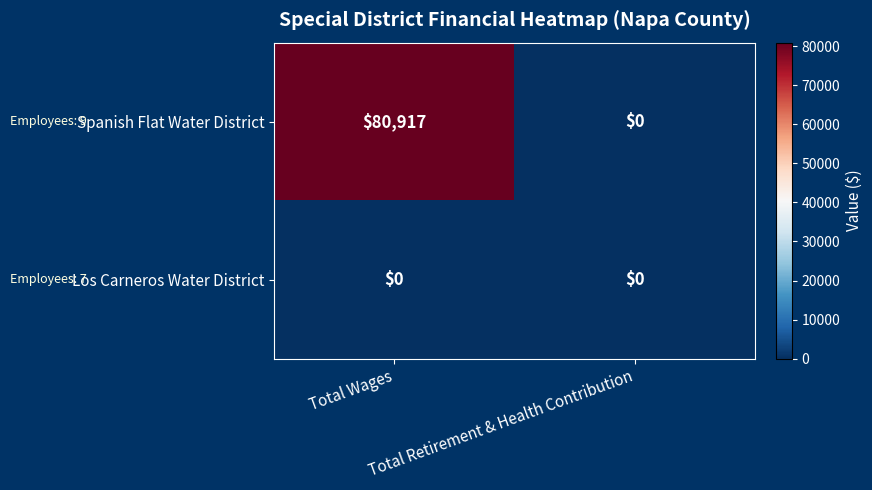

What is the sum of all Spanish Flat Water District values?

80917